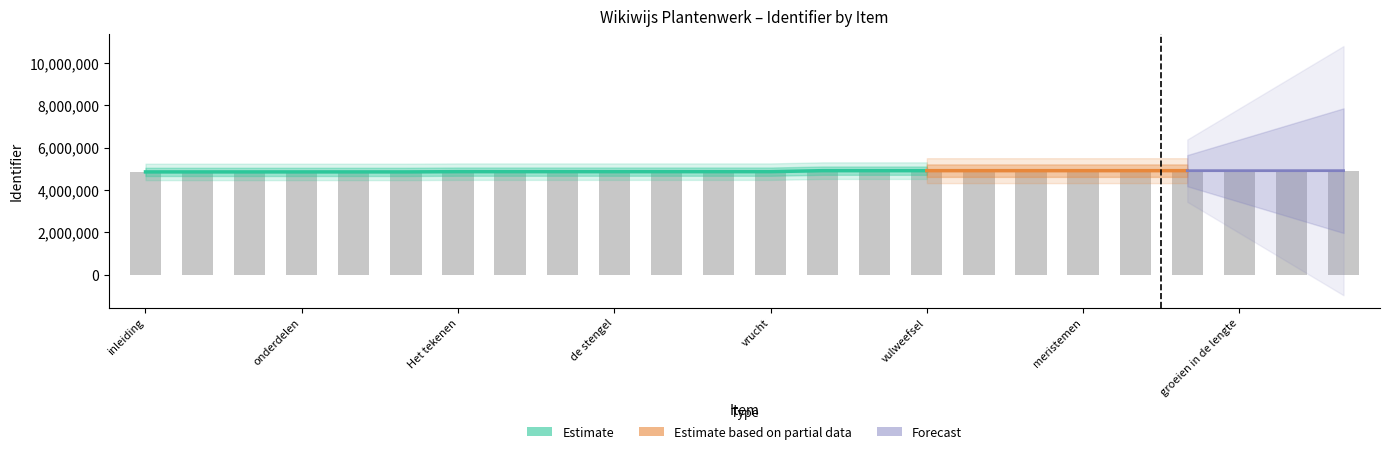

What is the approximate value at vrucht, to the nearest 10?

4861800